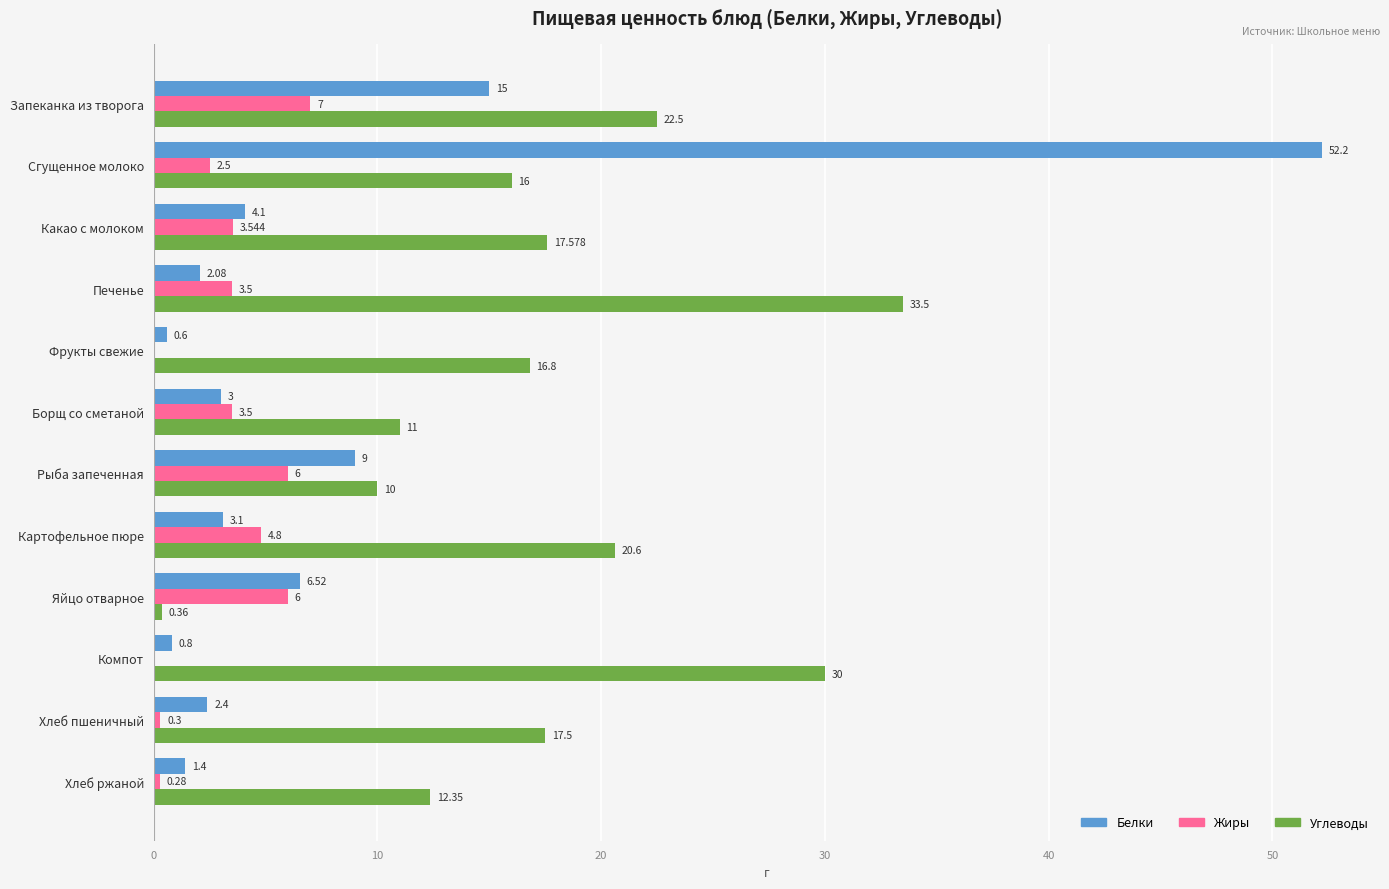

At which label does Углеводы reach its peak?

Печенье